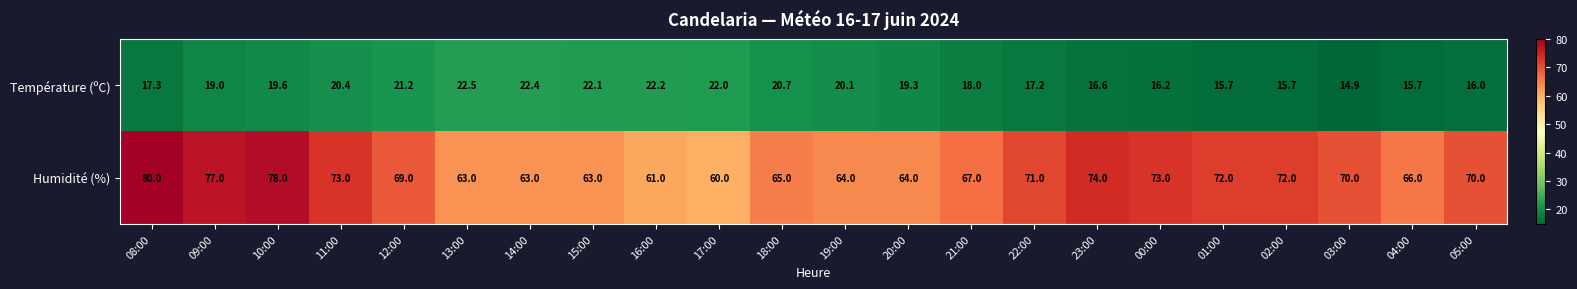

What is the difference between the maximum and second lowest values in the Température (ºC) series?

6.8